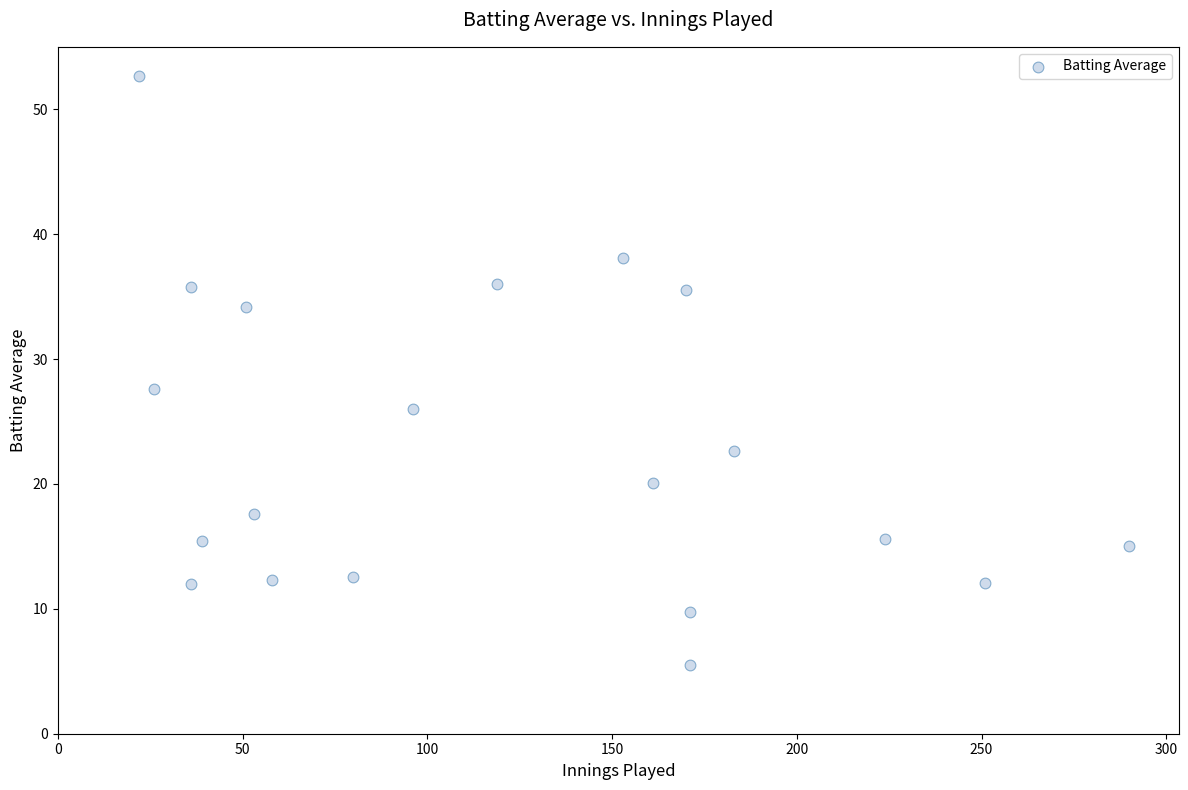

What is the range of Y values (max minus min)?

47.2